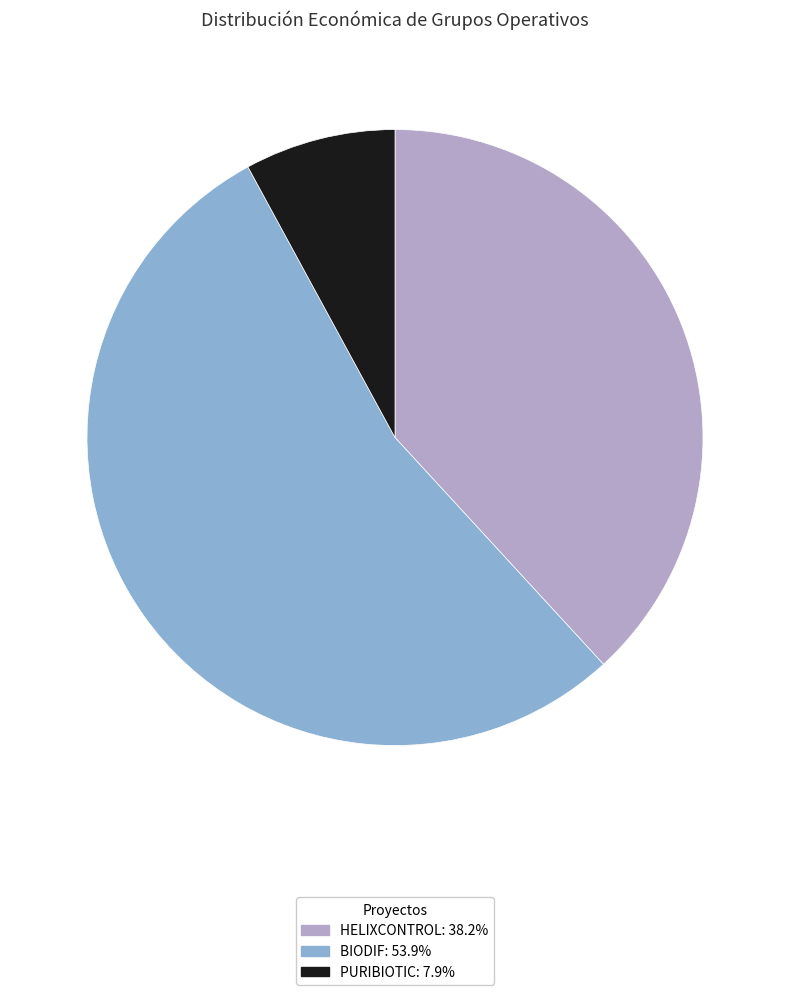

Does BIODIF account for over 50% of the chart?

Yes